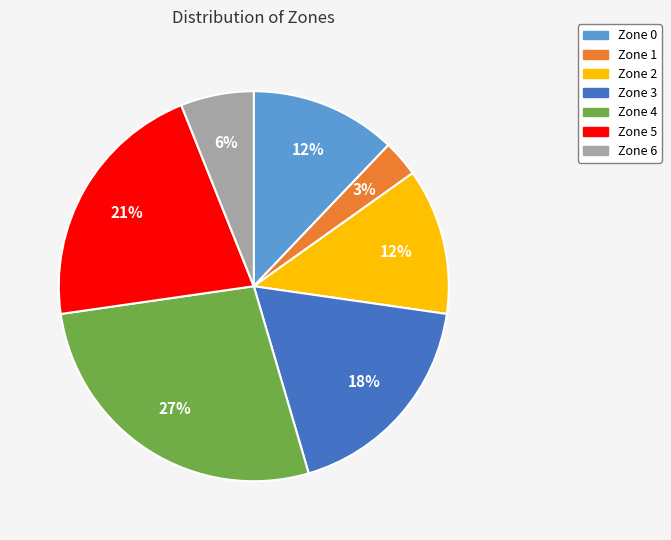

Is it true that Zone 5 is 34% of the pie?

False